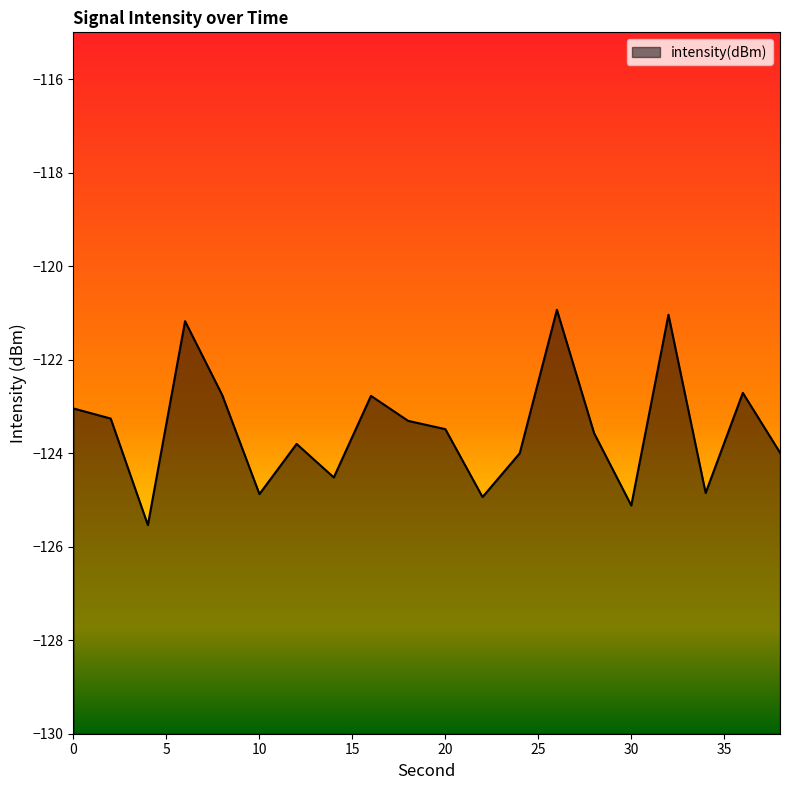

Rank the categories by value from lowest to highest.

4, 30, 22, 10, 34, 14, 24, 38, 12, 28, 20, 18, 2, 0, 16, 8, 36, 6, 32, 26